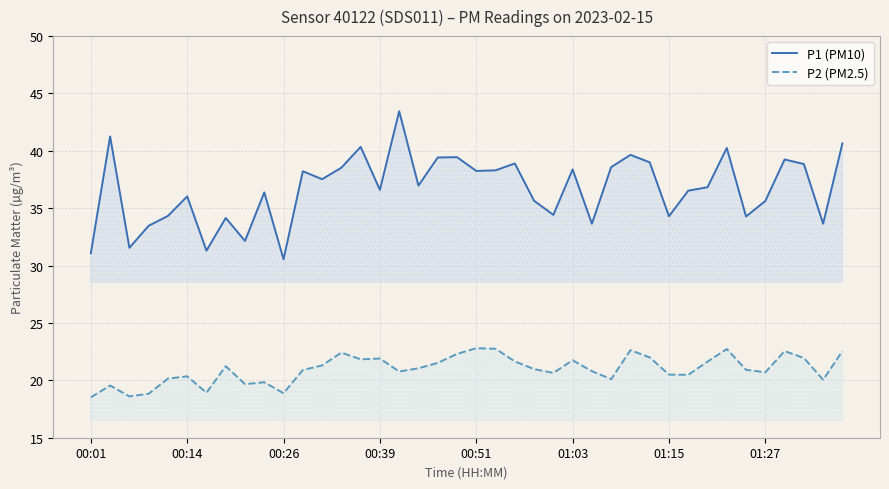

Does the chart display data point markers on the line(s)?

No